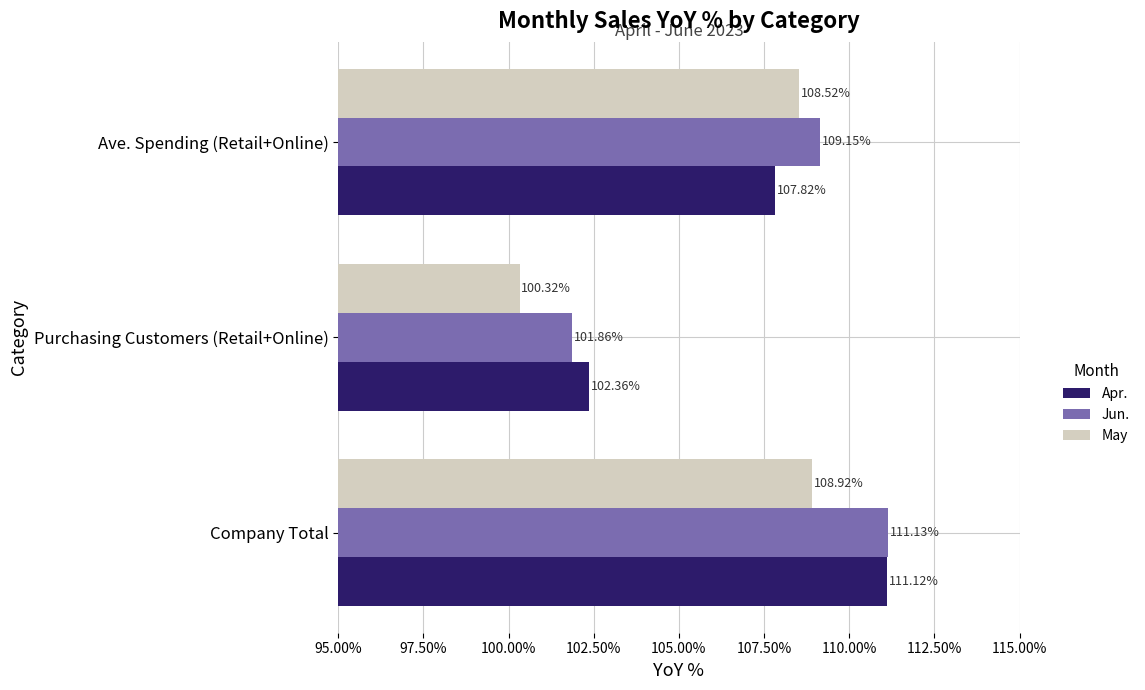

What is the spread (max minus min) of values at Ave. Spending (Retail+Online)?

1.3